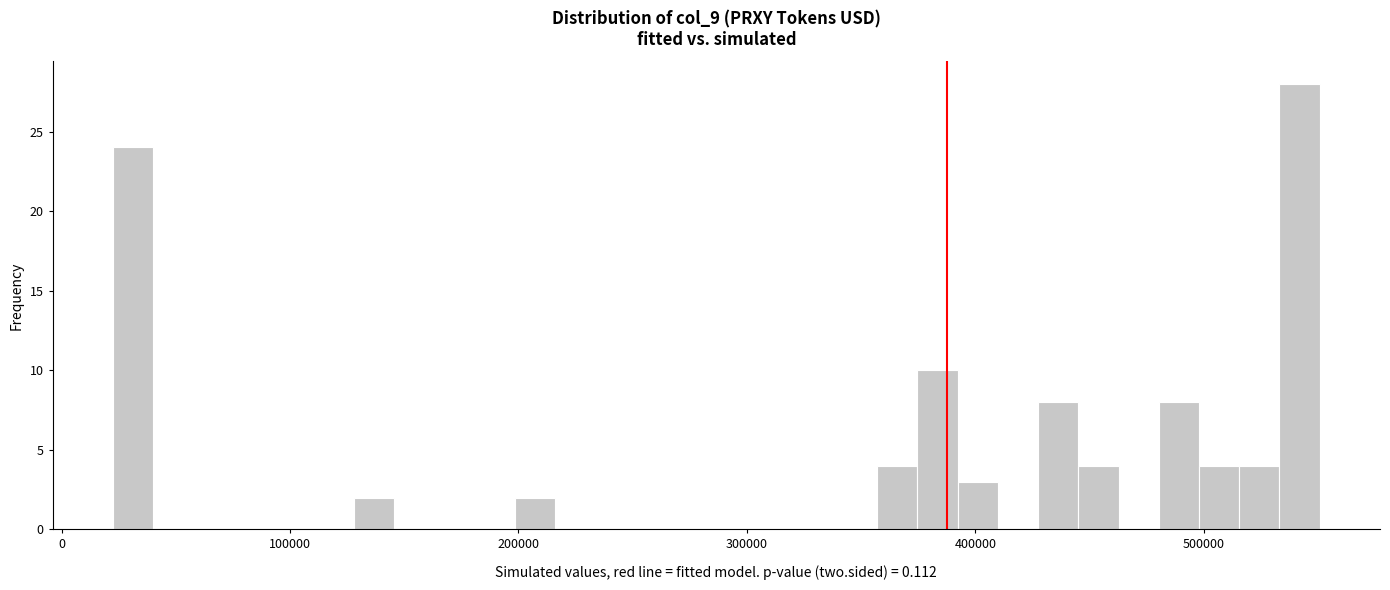

Read against the x-axis, roughly where is the centre of the tallest bar?

540000